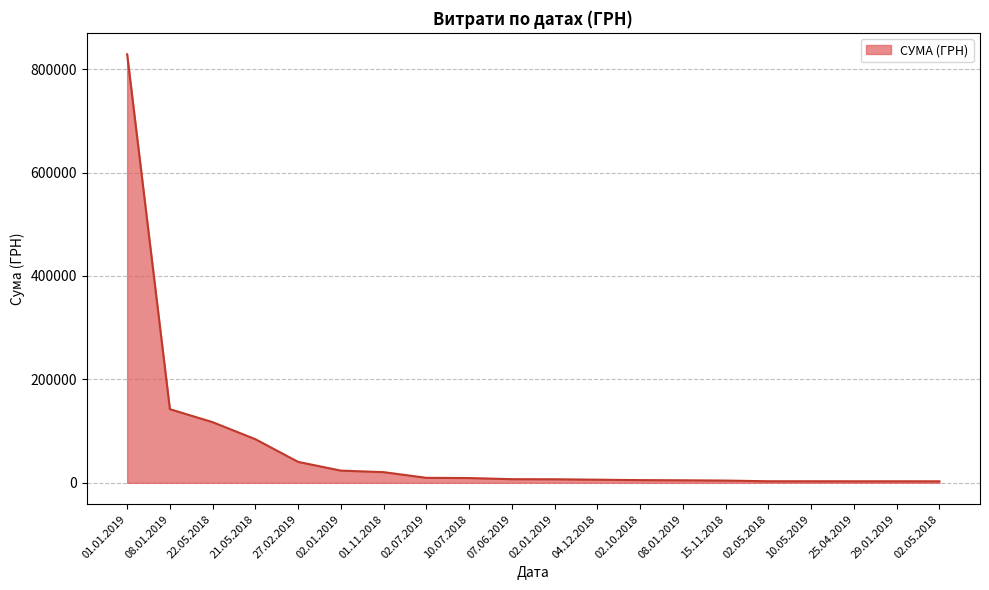

How many lines are shown in the chart?

1